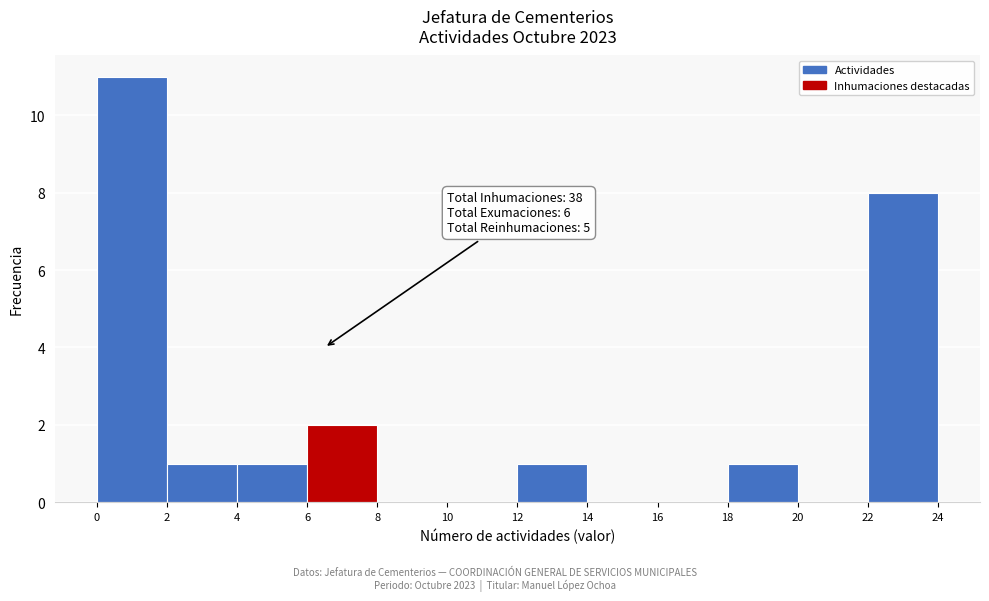

Which range on the x-axis has the tallest bar?

0 to 2